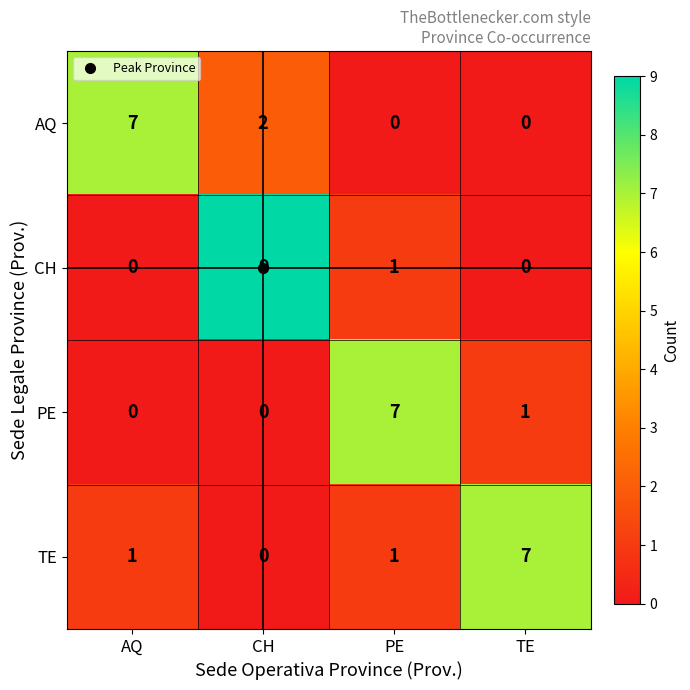

What is the sum of all AQ values?

9